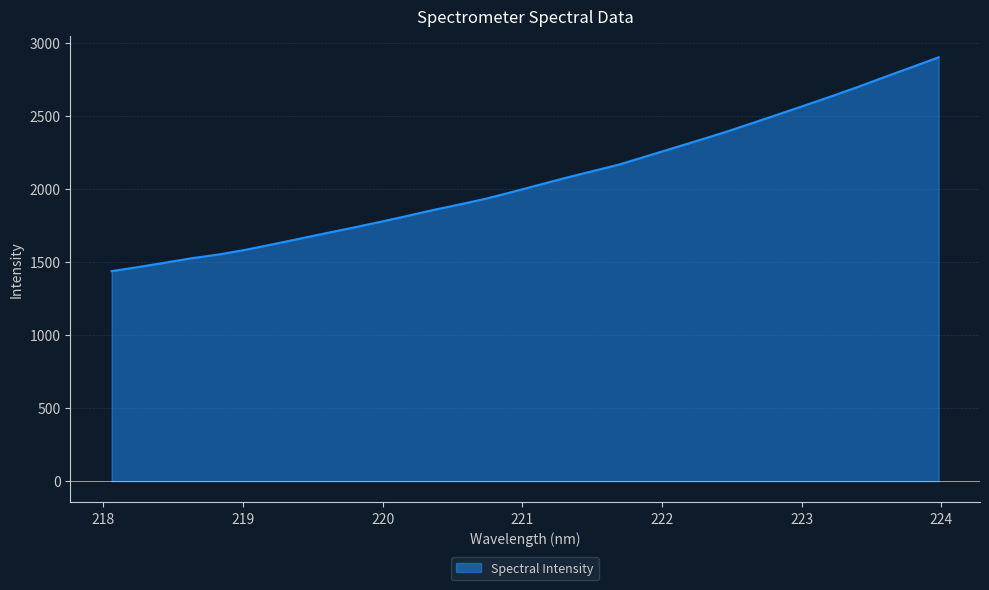

How many lines are shown in the chart?

1